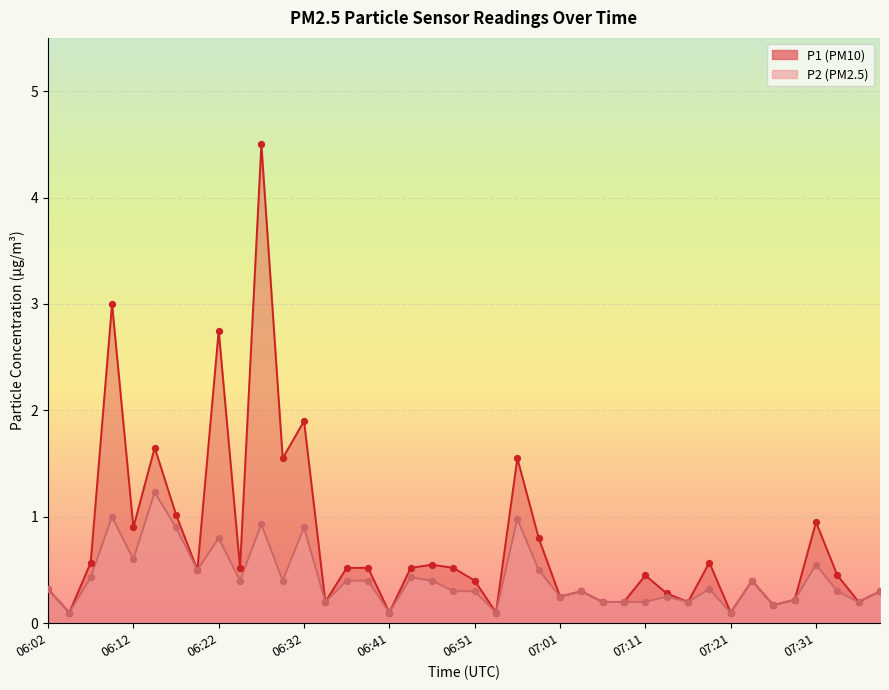

Which series contains the lowest Y value?

P1